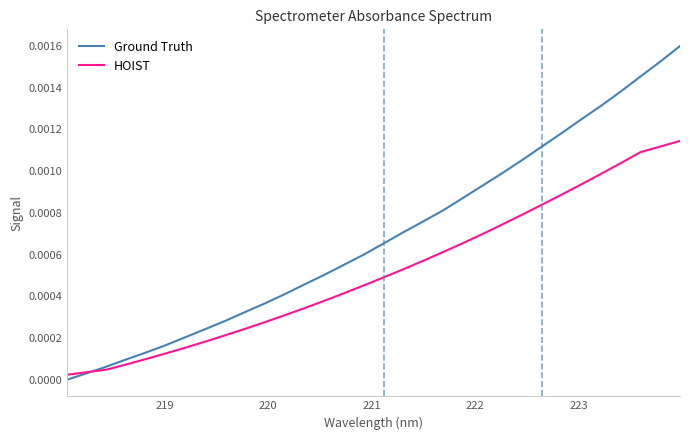

List the series in order of their peak value, lowest first.

HOIST, Ground Truth